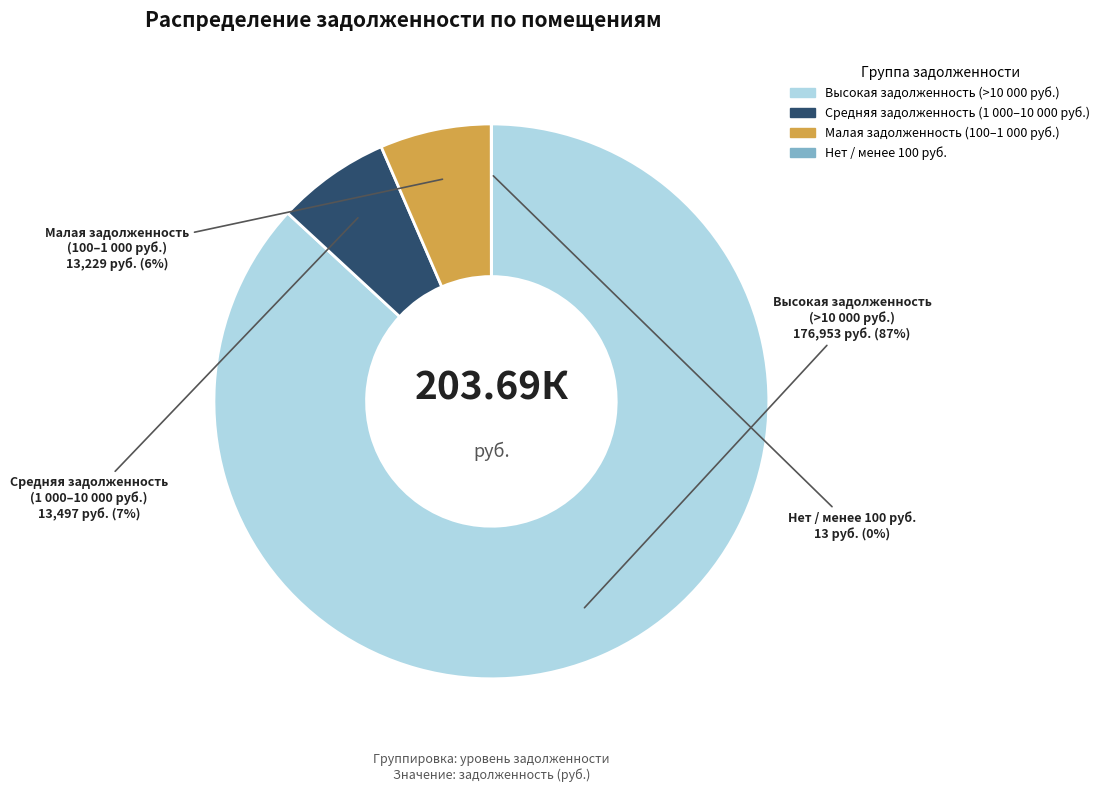

Does Малая задолженность (100–1 000 руб.) represent more than half of the total?

No